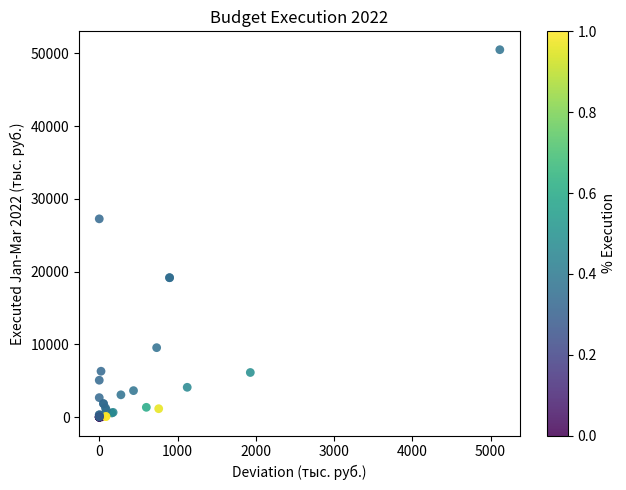

What Y value in the scatter plot is closest to 25259?

27265.0